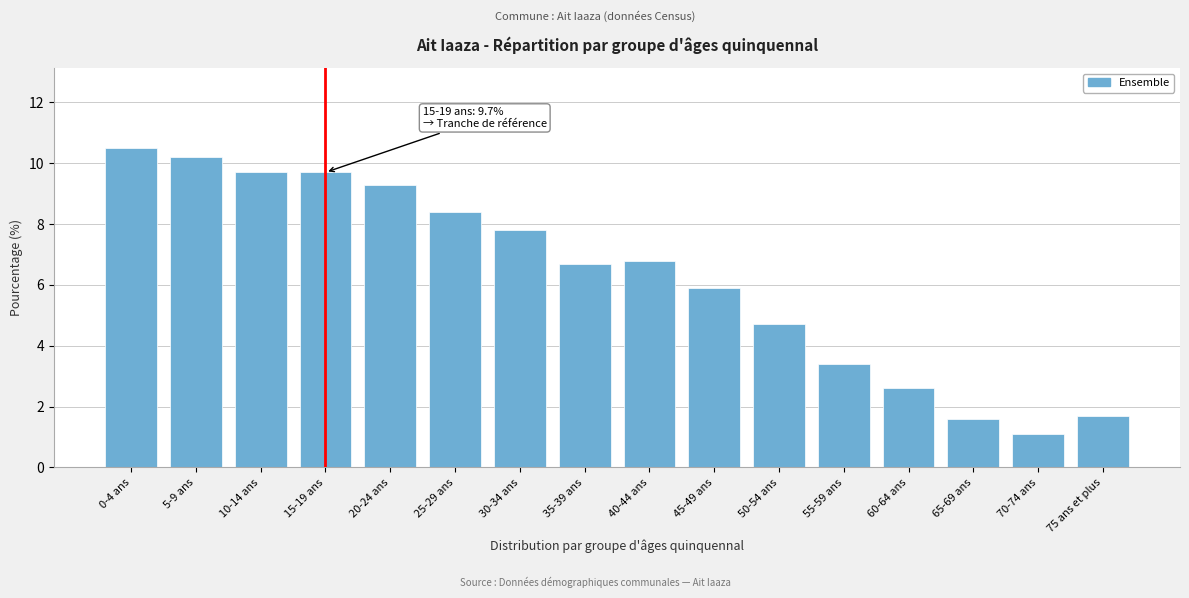

Reading left to right, list all the values displayed in this chart.

0-4 ans=10.5	5-9 ans=10.2	10-14 ans=9.7	15-19 ans=9.7	20-24 ans=9.3	25-29 ans=8.4	30-34 ans=7.8	35-39 ans=6.7	40-44 ans=6.8	45-49 ans=5.9	50-54 ans=4.7	55-59 ans=3.4	60-64 ans=2.6	65-69 ans=1.6	70-74 ans=1.1	75 ans et plus=1.7